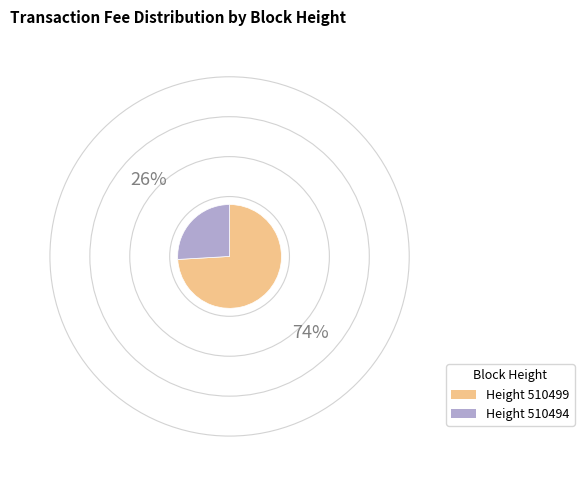

Is there any slice that represents more than half of the pie?

Yes